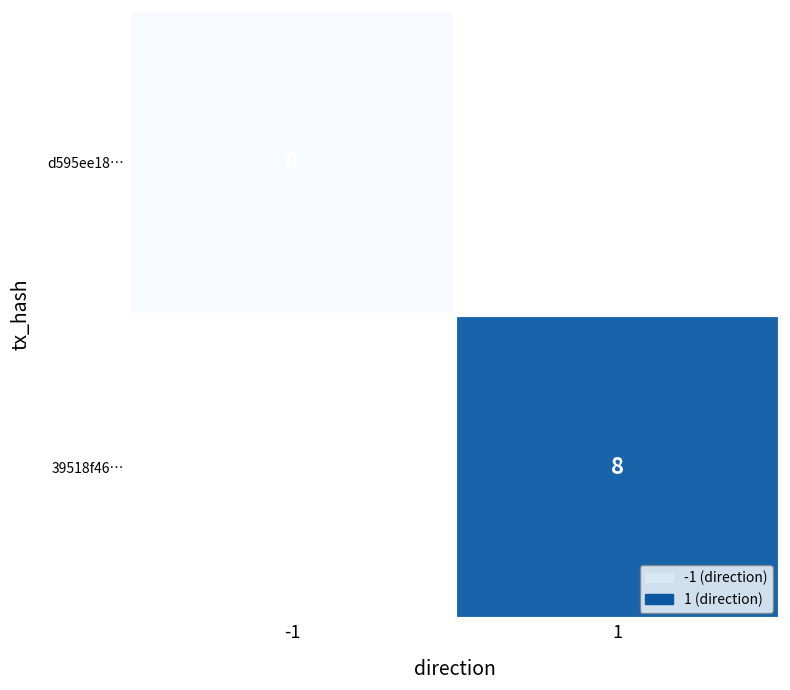

Which category has the lowest value in the d595ee18… series?

-1